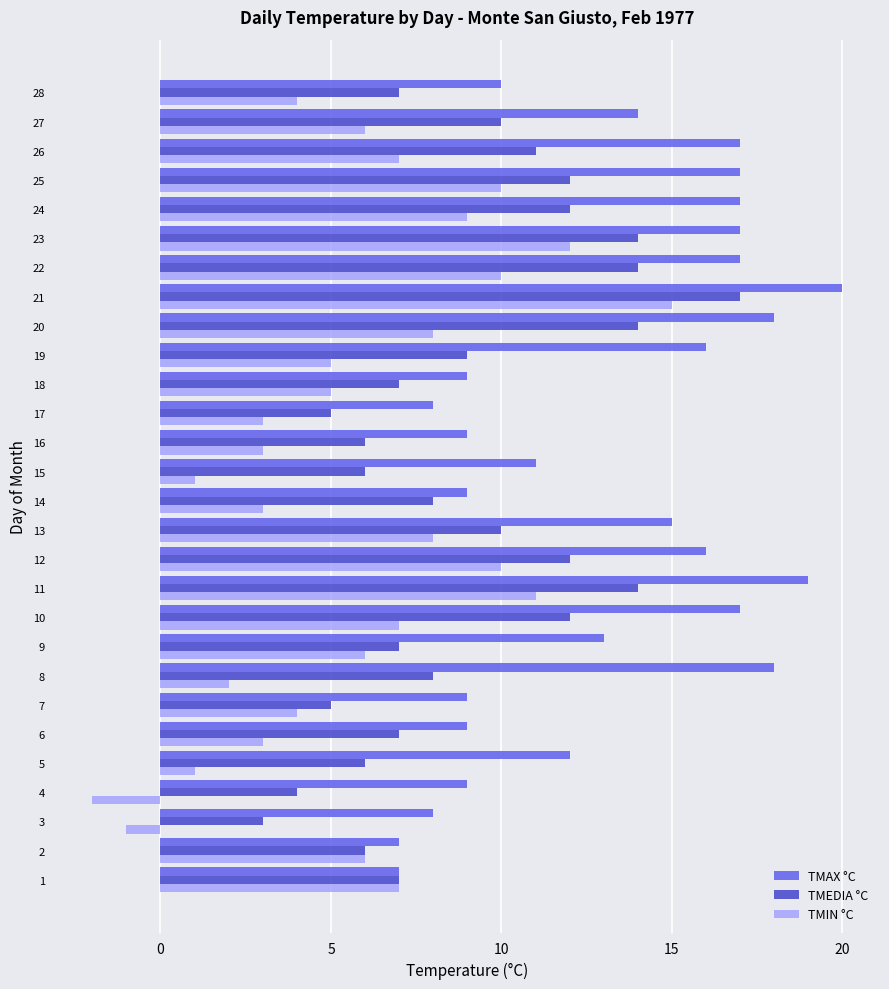

Is it true that TMEDIA °C equals 14 at 11?

True